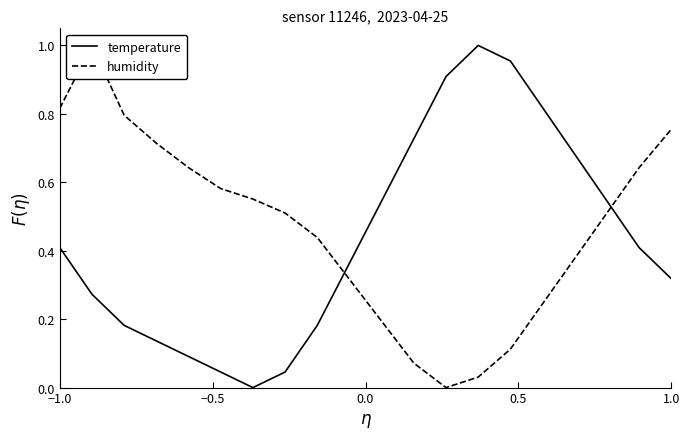

Is it true that temperature equals 0.6 at 1.0?

False